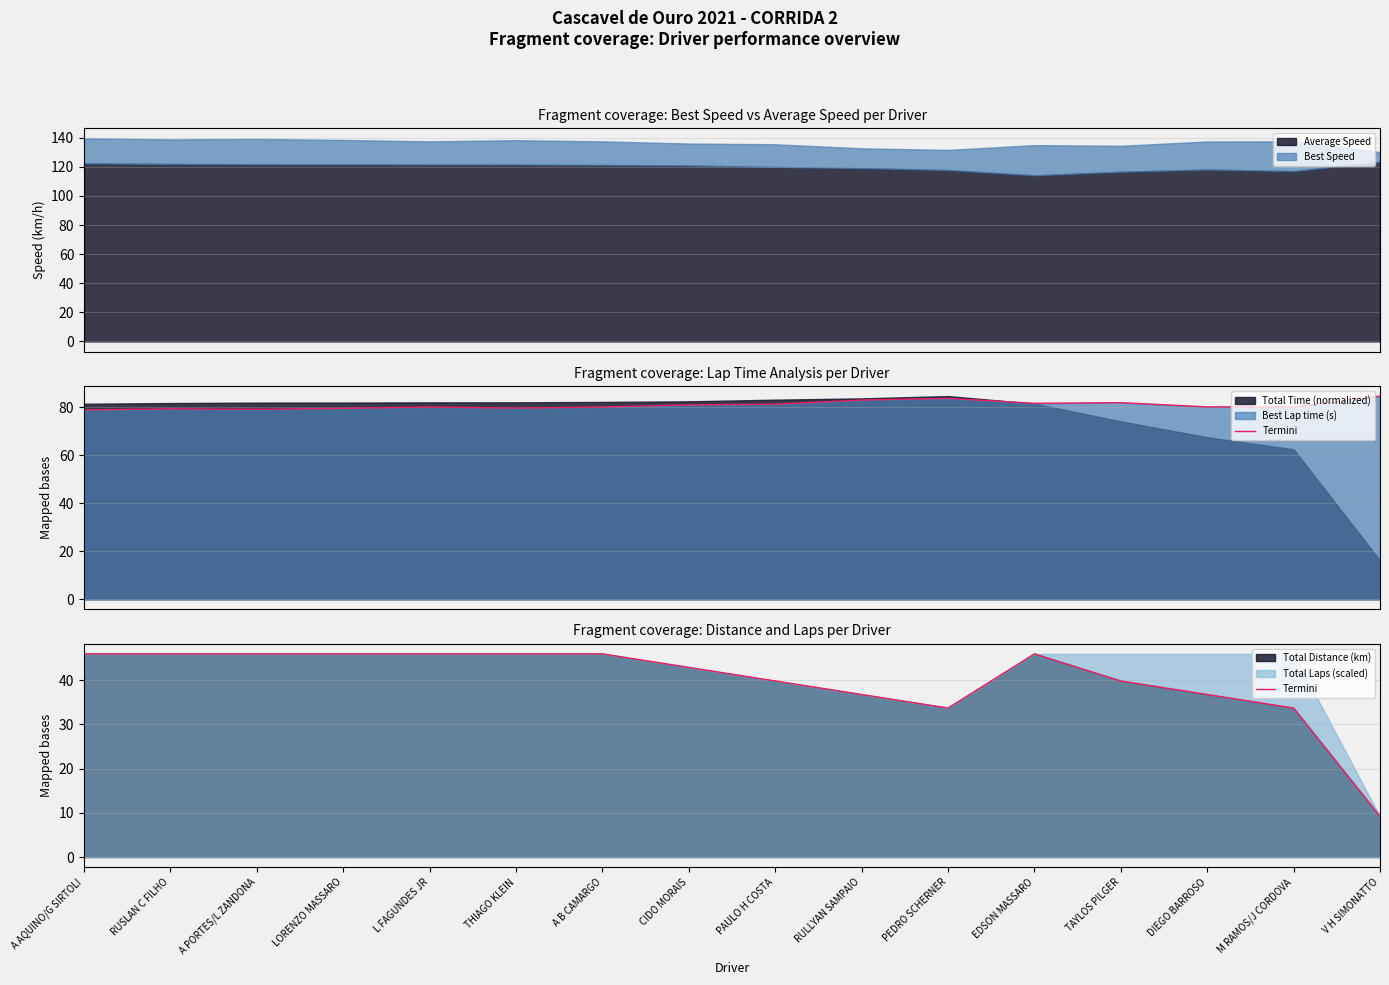

What is the lowest value of the Average Speed series?

114.2